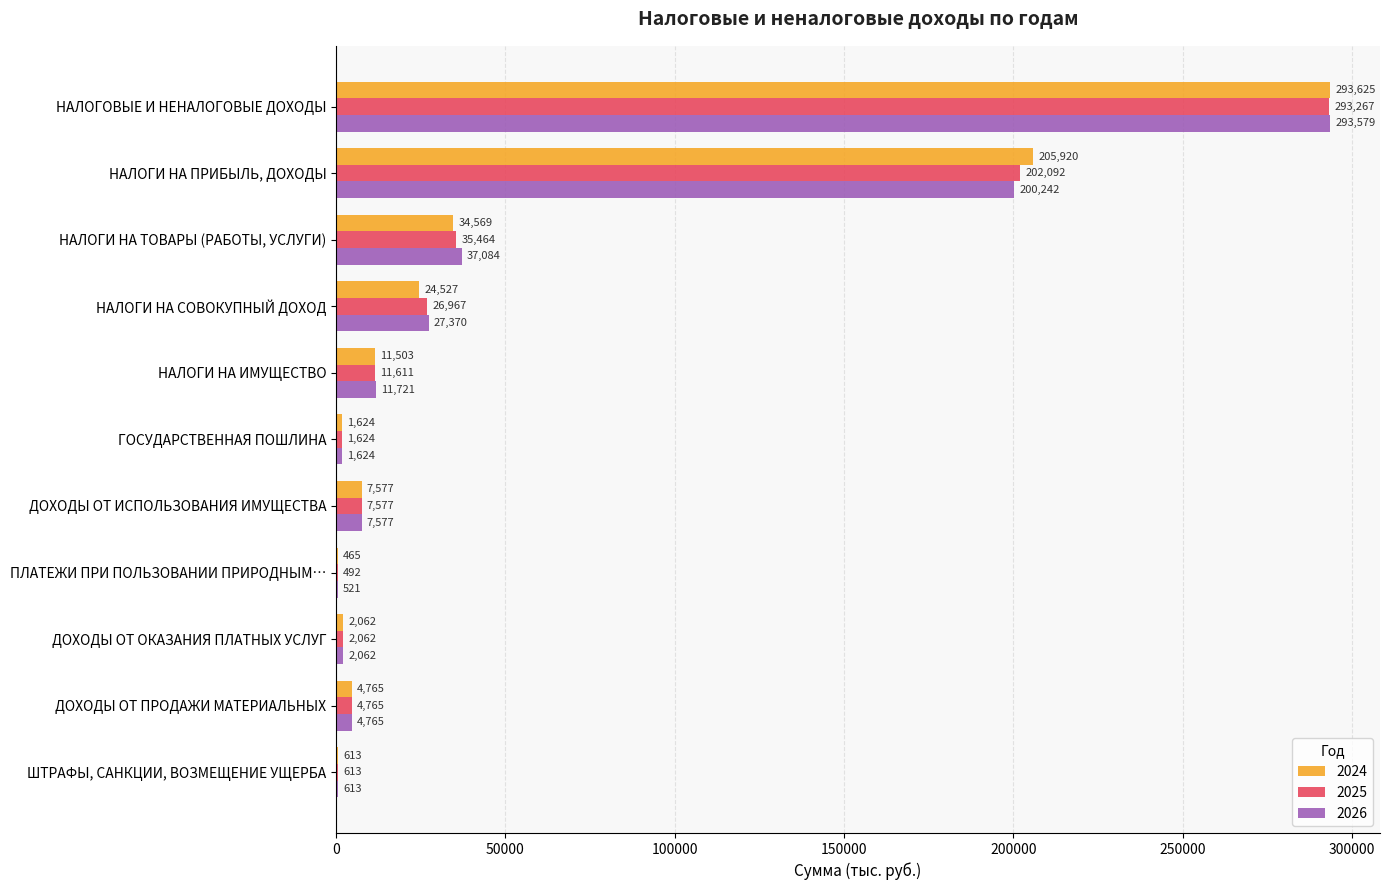

At which category is the sum across all series the highest?

НАЛОГОВЫЕ И НЕНАЛОГОВЫЕ ДОХОДЫ